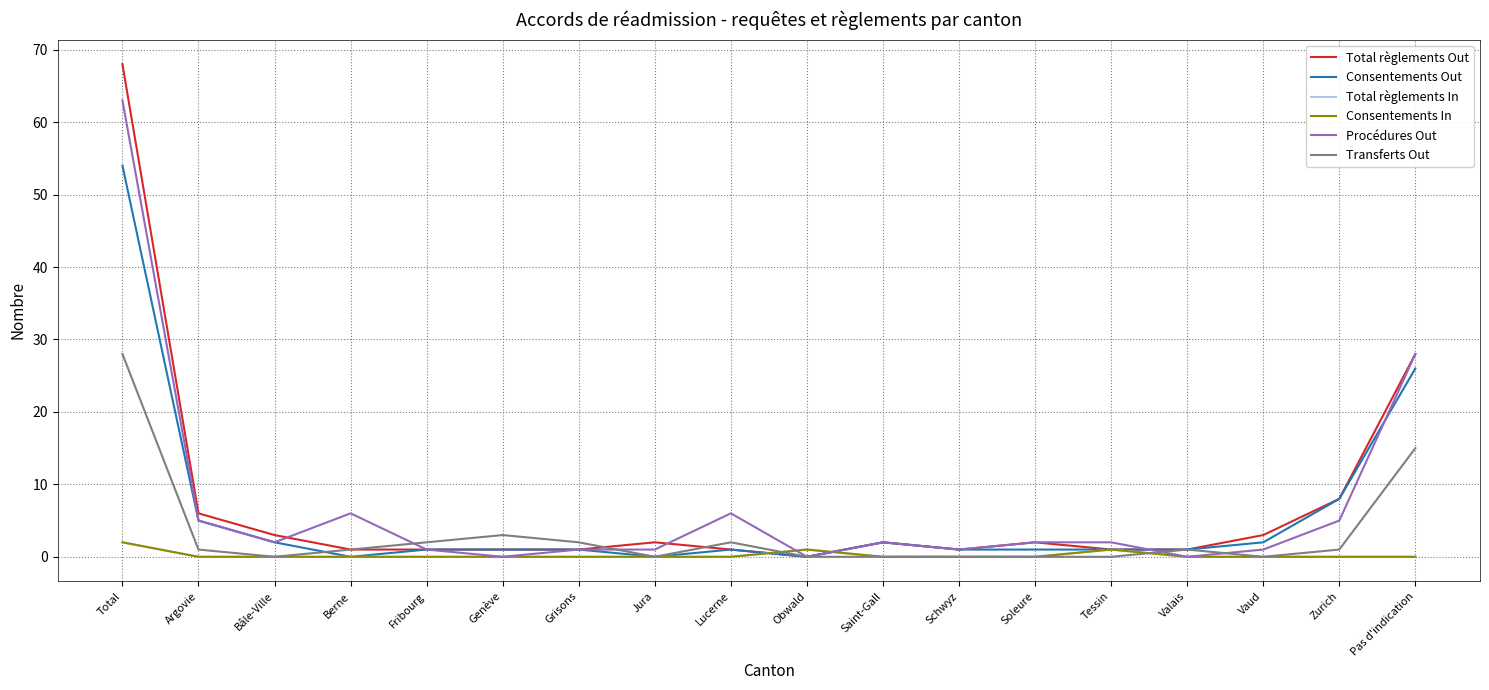

Does the chart have visible grid lines?

Yes